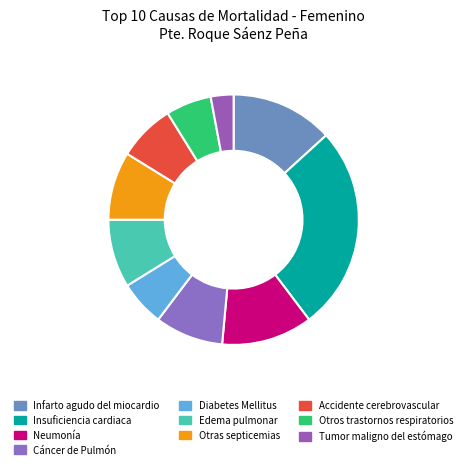

What percentage is the Cáncer de Pulmón slice, to the nearest percent?

9%